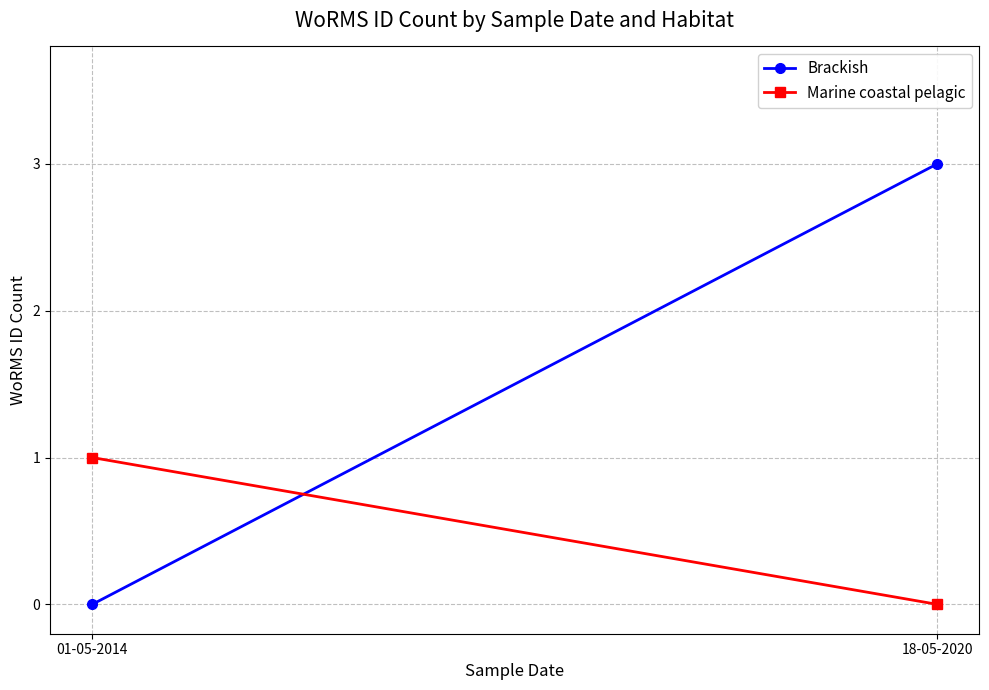

Rank the series by their average value, from lowest to highest.

Marine coastal pelagic, Brackish